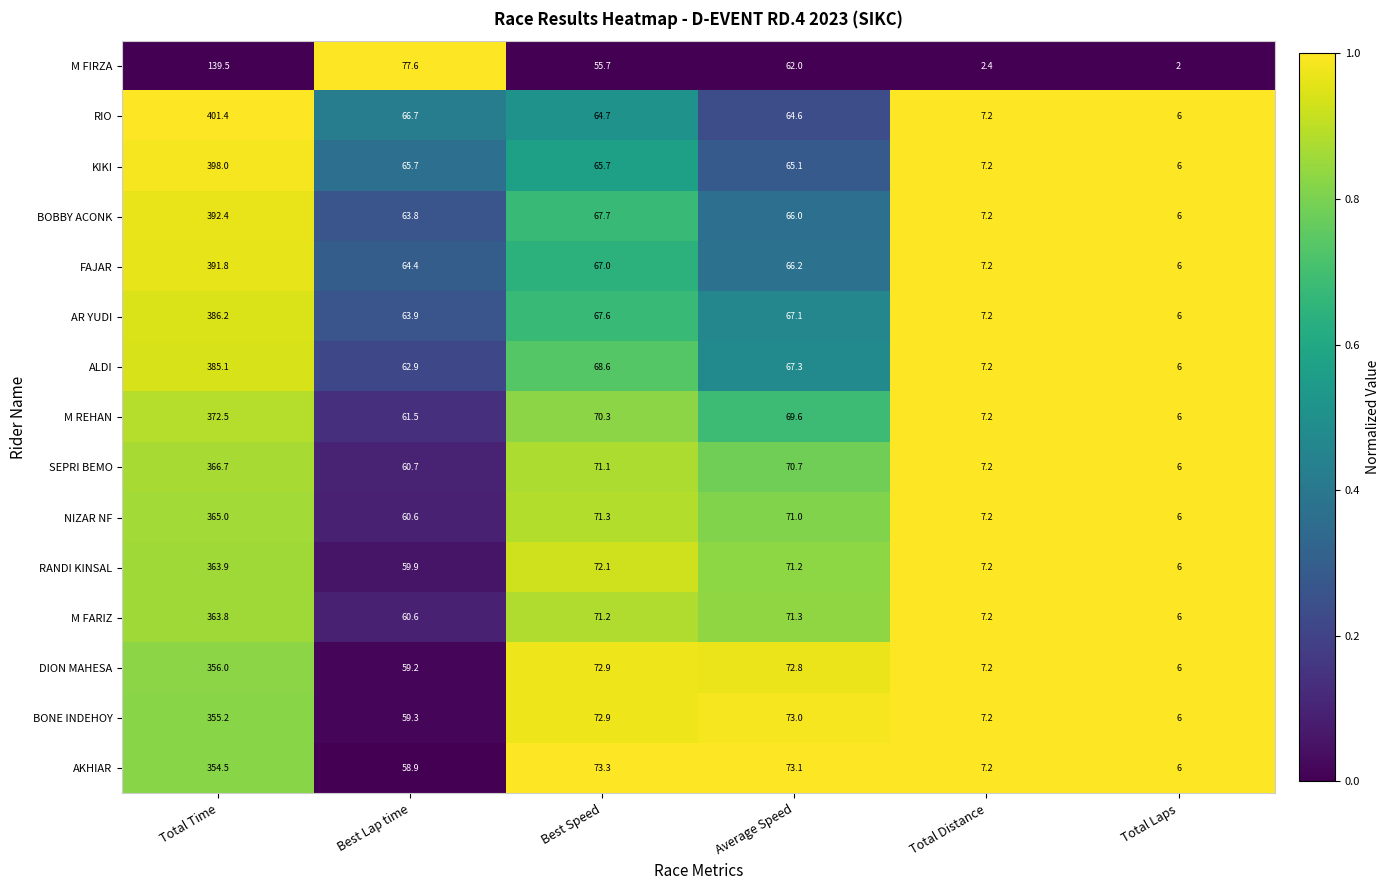

Where is M REHAN nearest to the value 189?

Best Speed